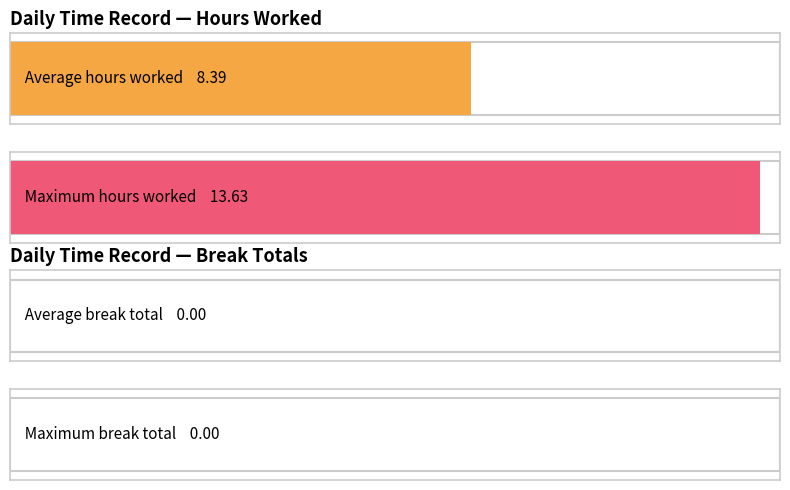

Rank the series by their maximum value, from highest to lowest.

Hours Worked, Break Total